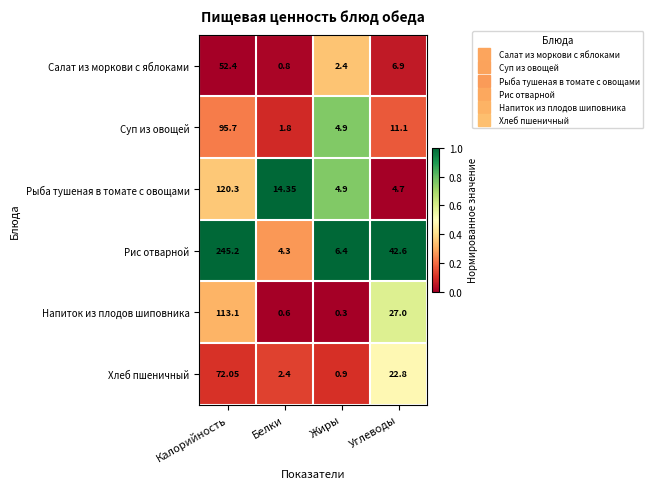

Rank the series by their maximum value, from lowest to highest.

Салат из моркови с яблоками, Хлеб пшеничный, Суп из овощей, Напиток из плодов шиповника, Рыба тушеная в томате с овощами, Рис отварной